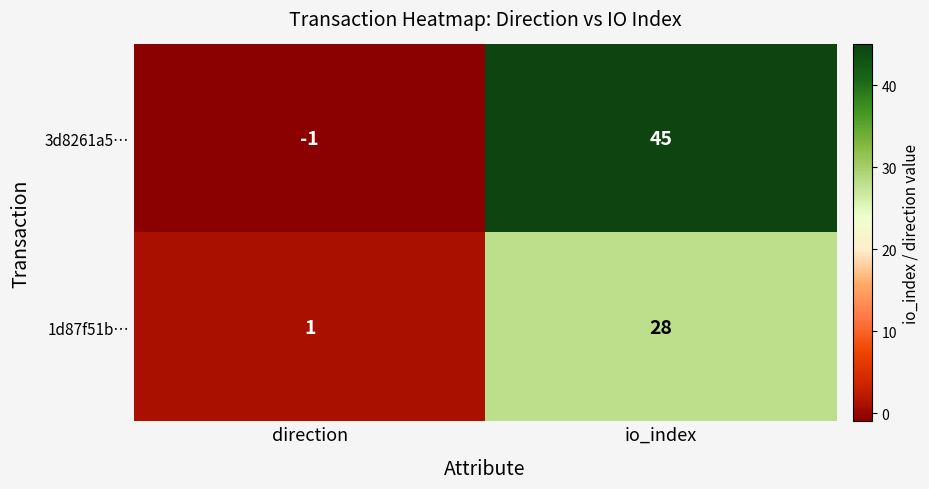

Reading left to right, extract all data points from this chart.

3d8261a5…: -1	45
1d87f51b…: 1	28